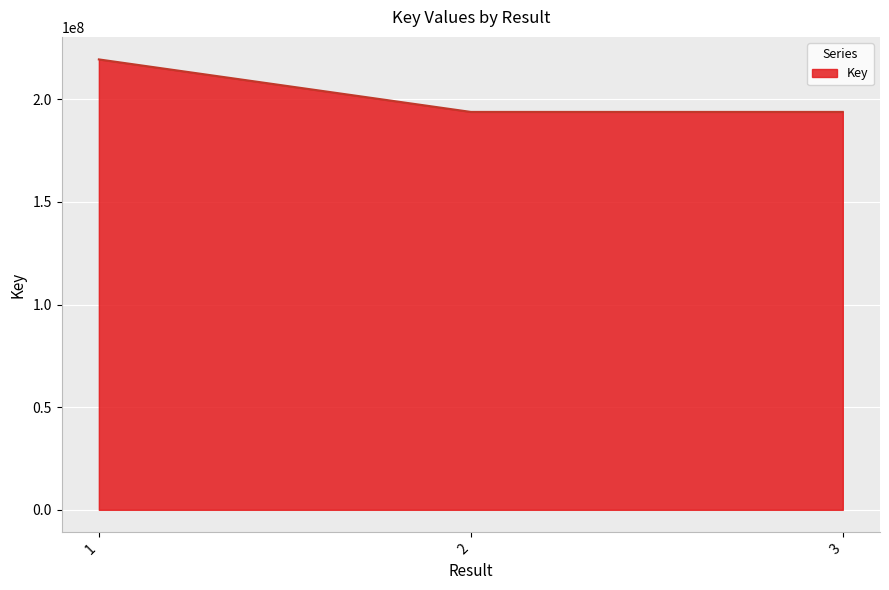

Which label corresponds to the largest value in the chart?

1